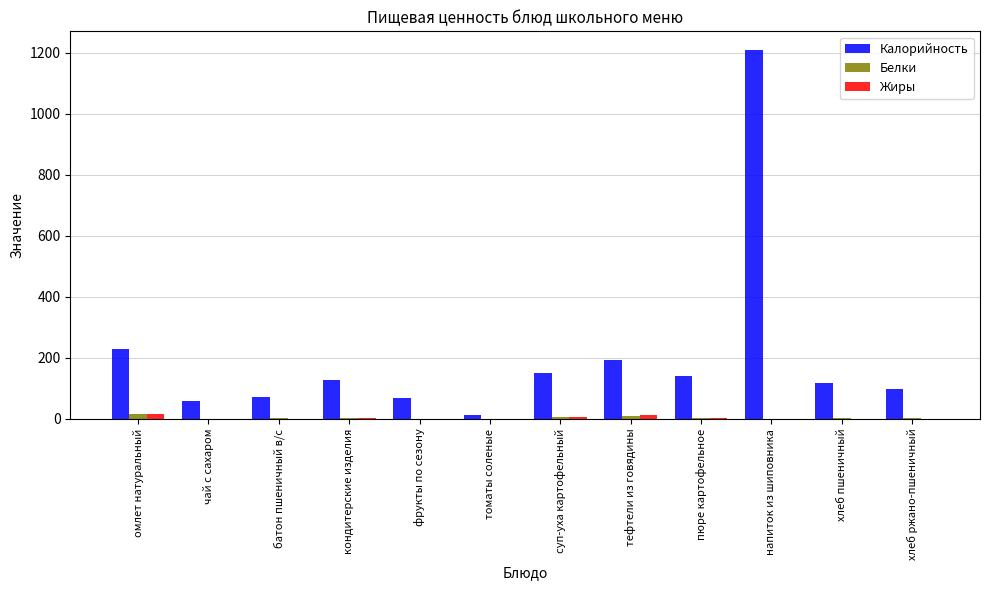

Read the Жиры value at напиток из шиповника.

0.3